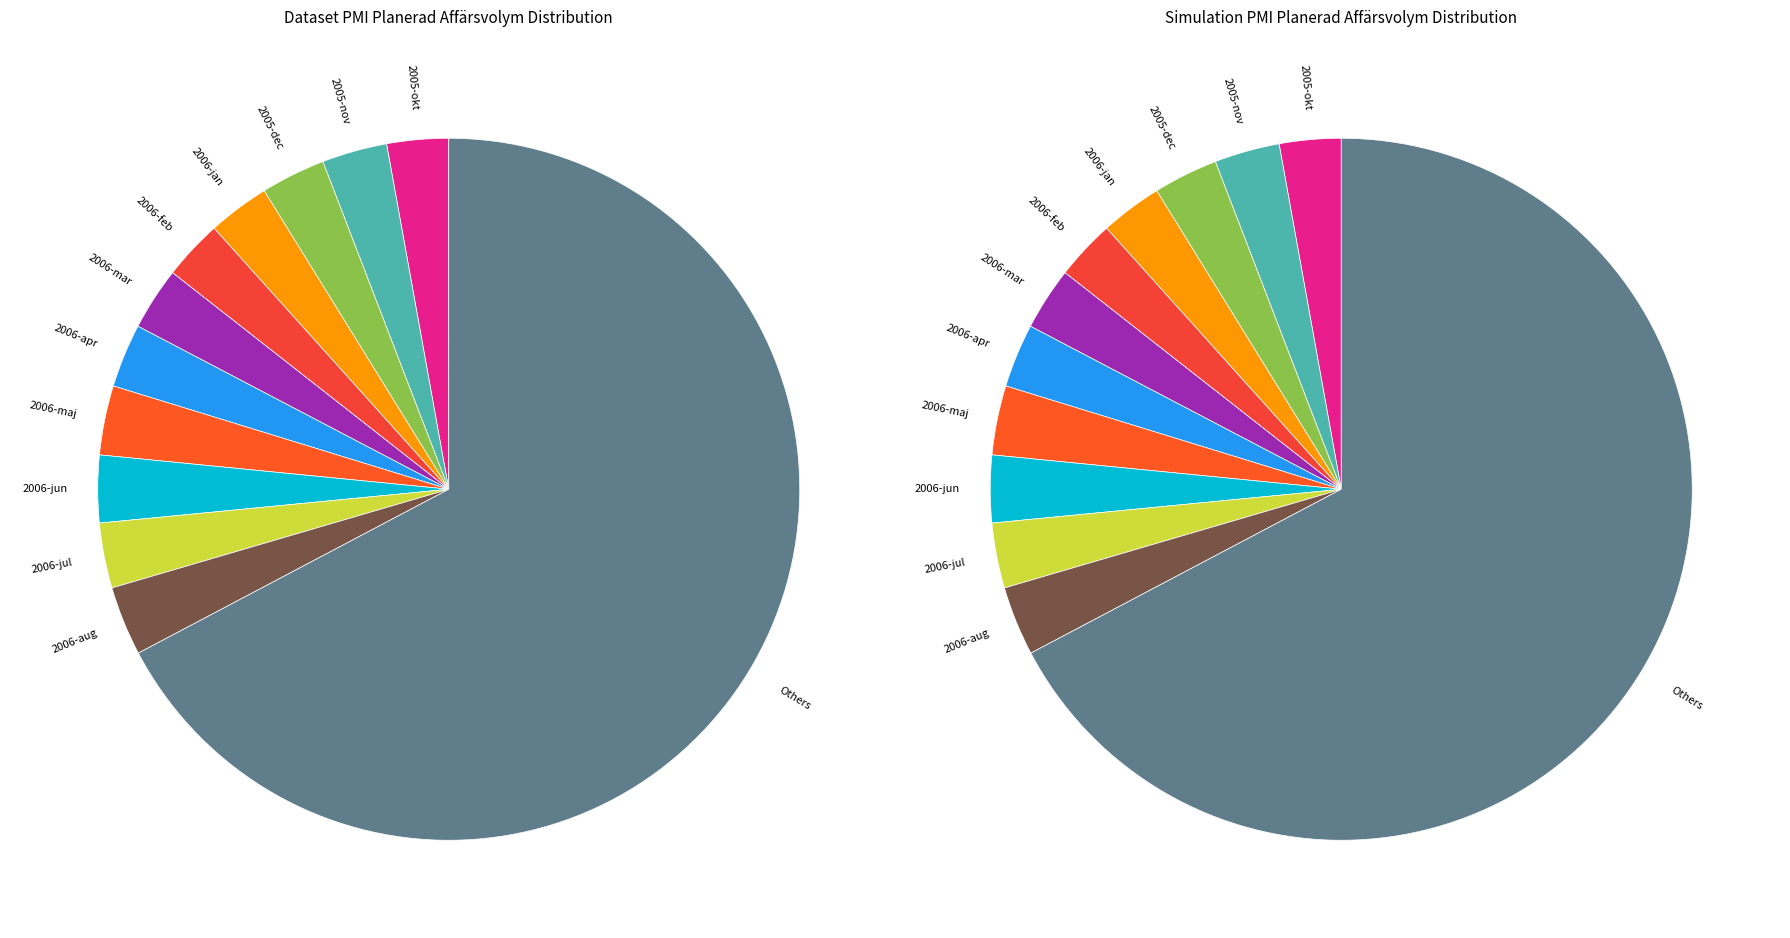

Is it true that 2007-apr is 1% of the pie?

False